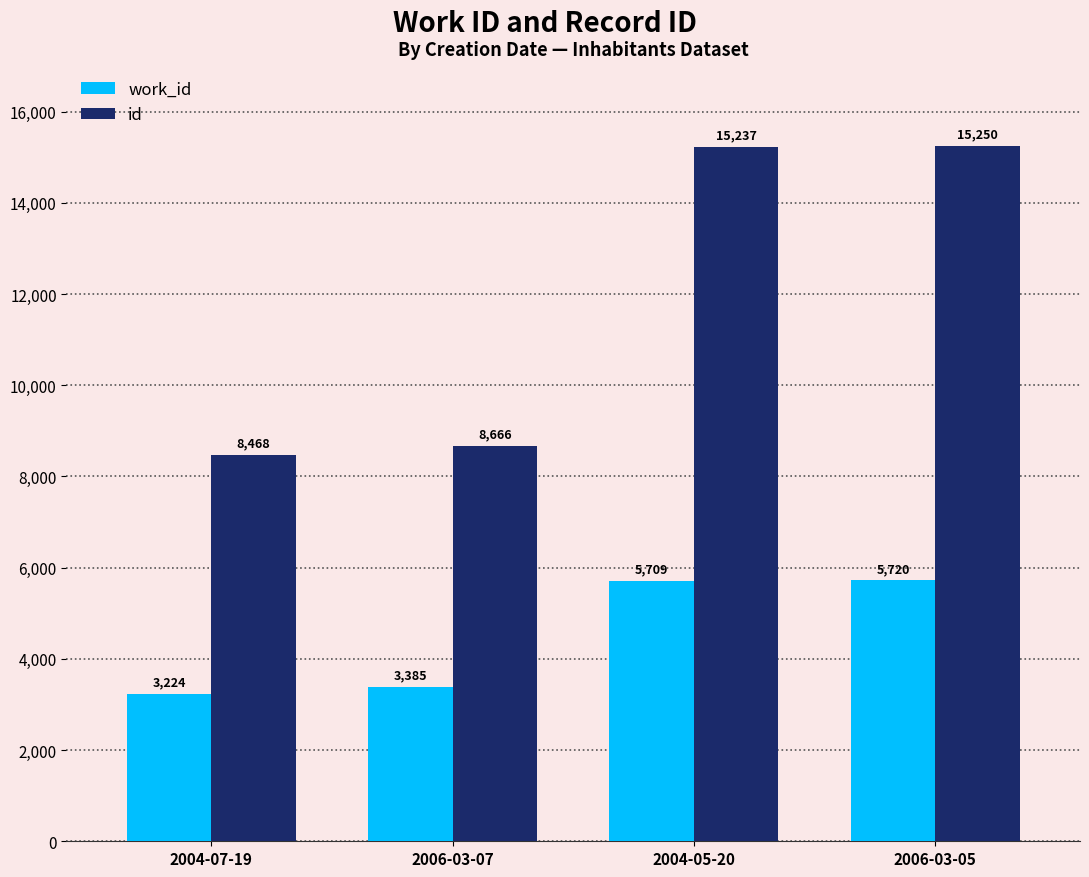

How many categories are shown in the chart?

4